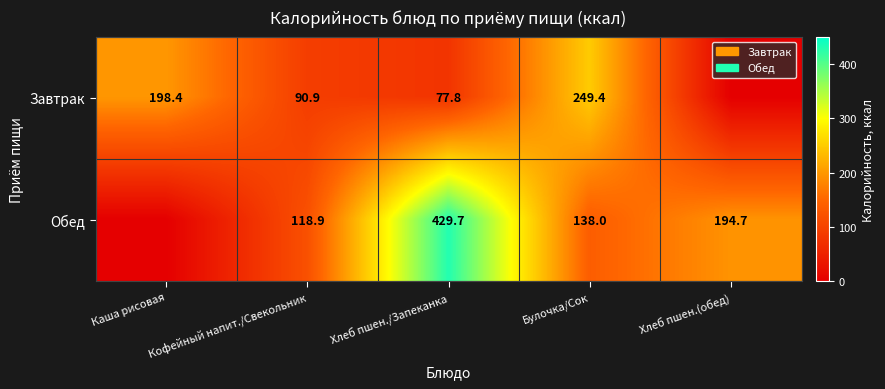

Rank the series at Булочка/Сок from lowest to highest value.

Обед, Завтрак